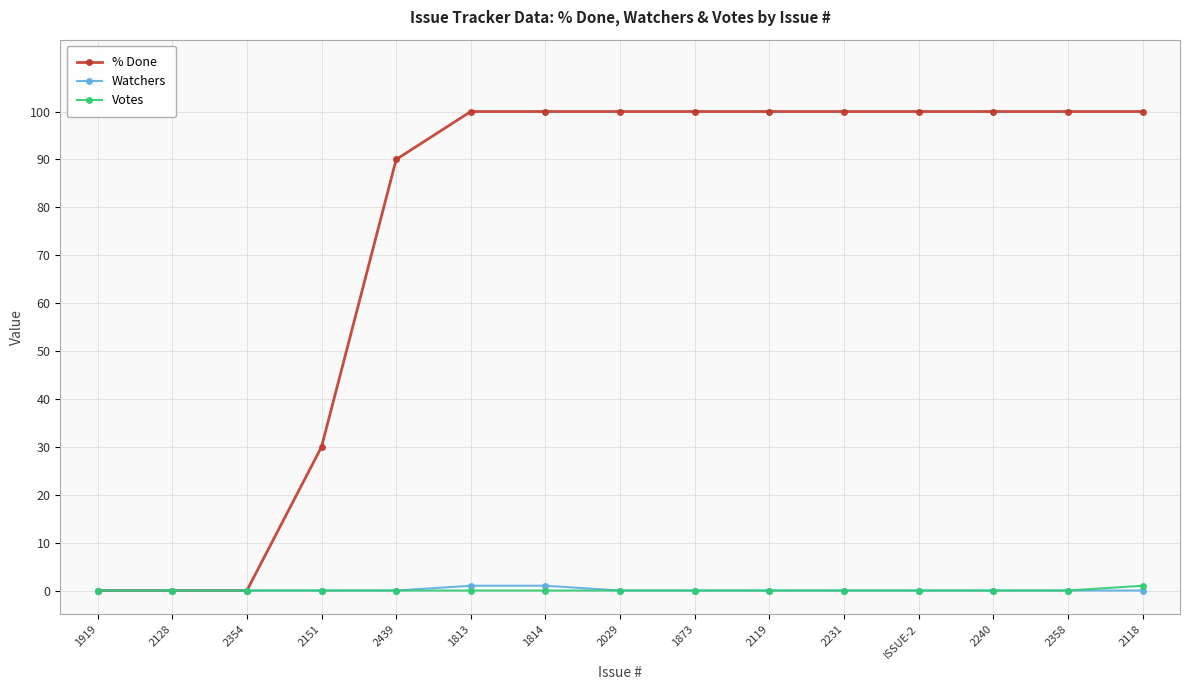

What is the difference between the % Done values at 1873 and 2439?

10